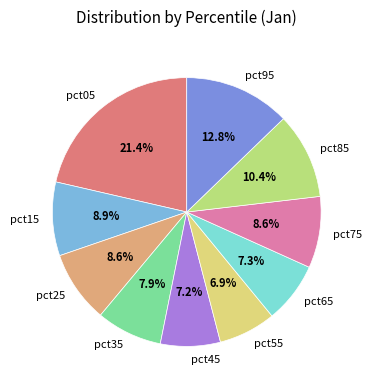

True or false: pct35 accounts for 8% of the total.

True